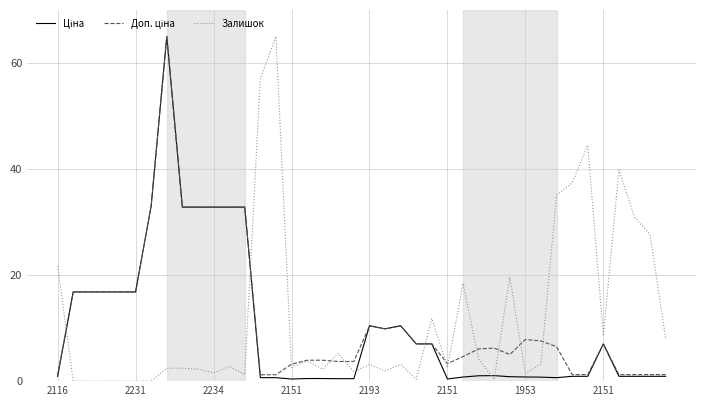

What is the maximum value shown in the chart?

65.0